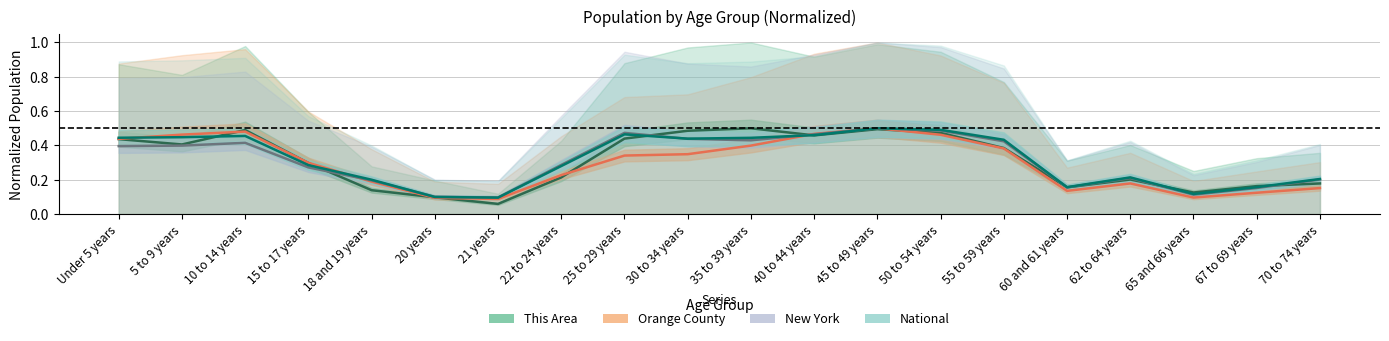

Which category has the lowest value across all series?

21 years